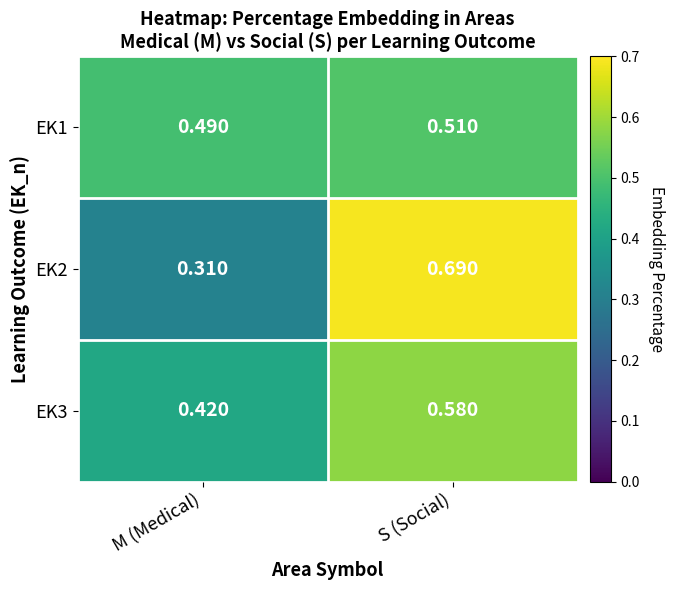

At which label is EK3 closest to 0?

M (Medical)